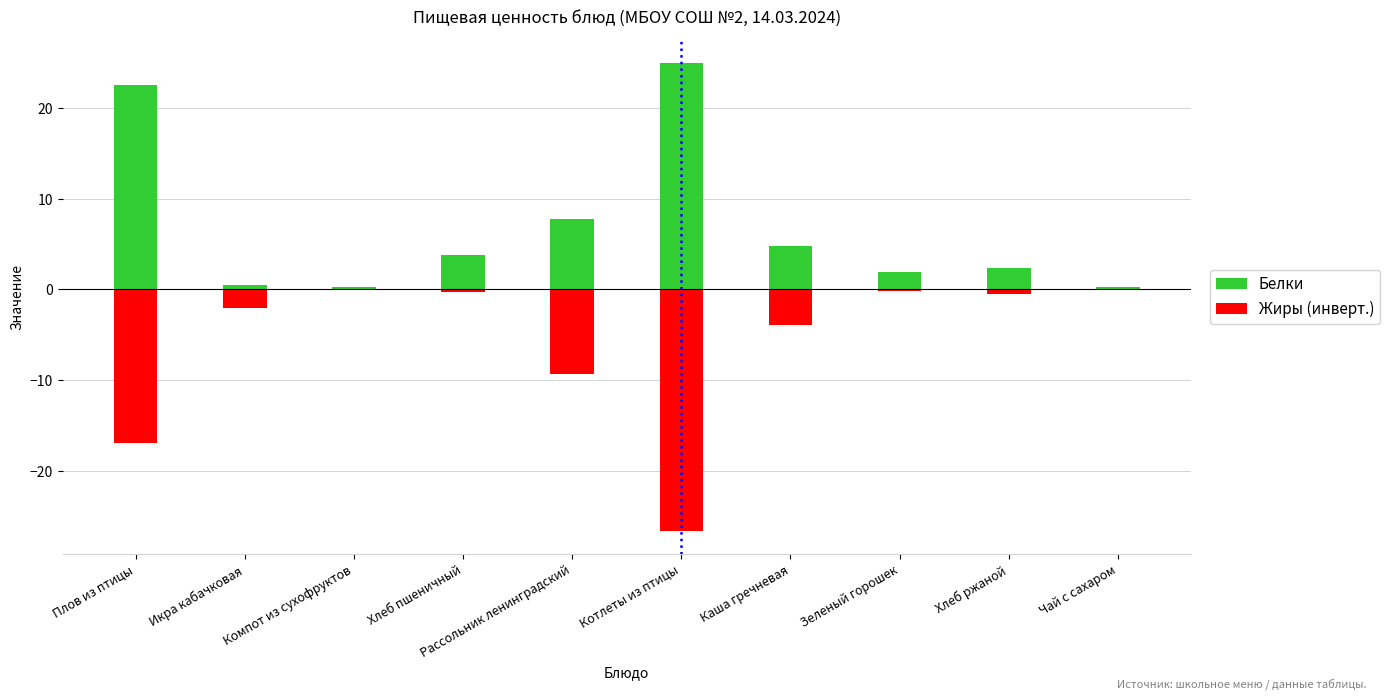

What position from the right is Компот из сухофруктов?

8